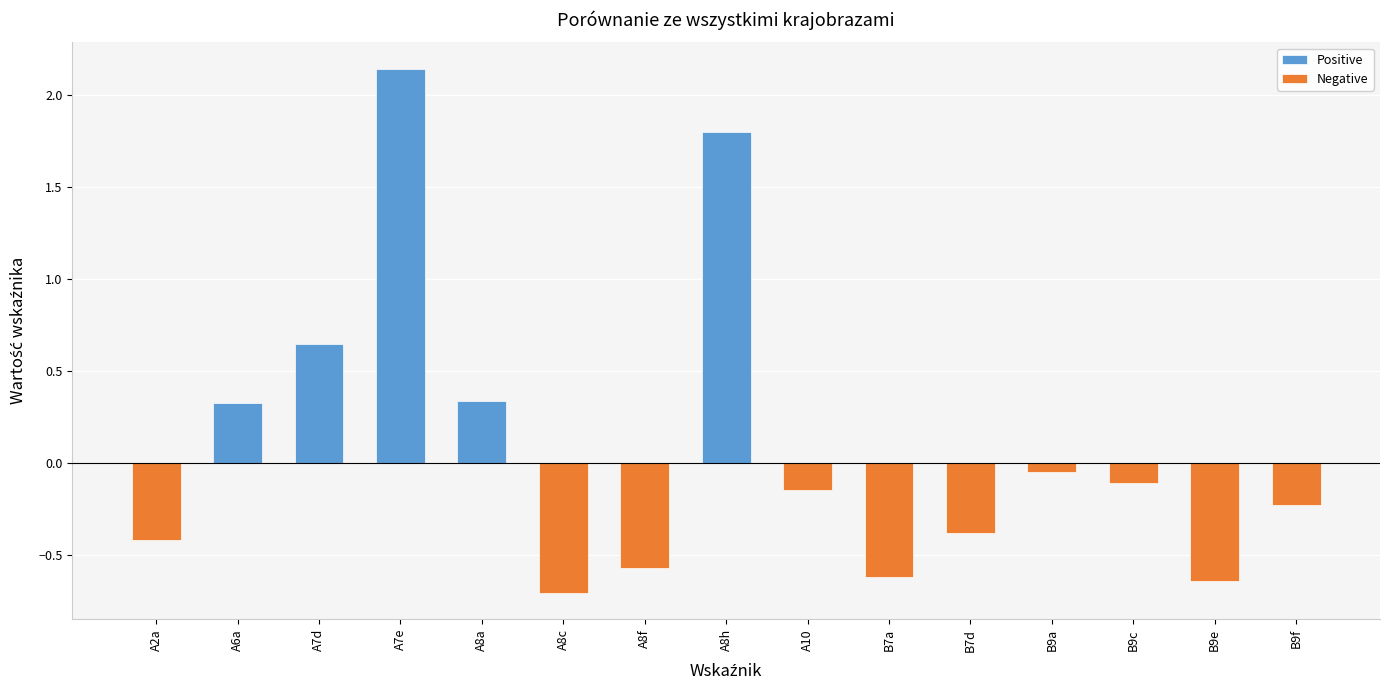

Which series has the widest spread of values?

Positive